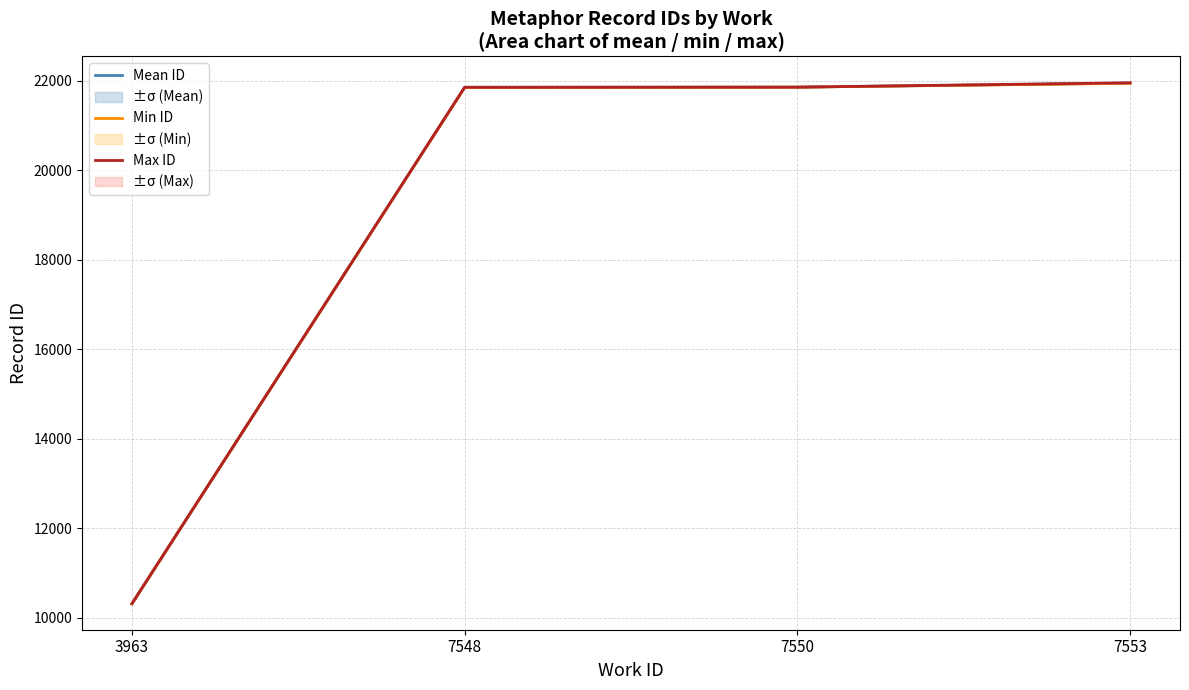

The value of Max ID at 7553 is 11462.3. True or false?

False